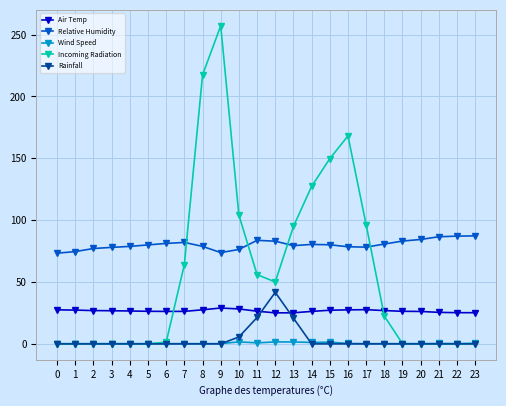

True or false: Relative Humidity and Air Temp intersect in this chart.

False